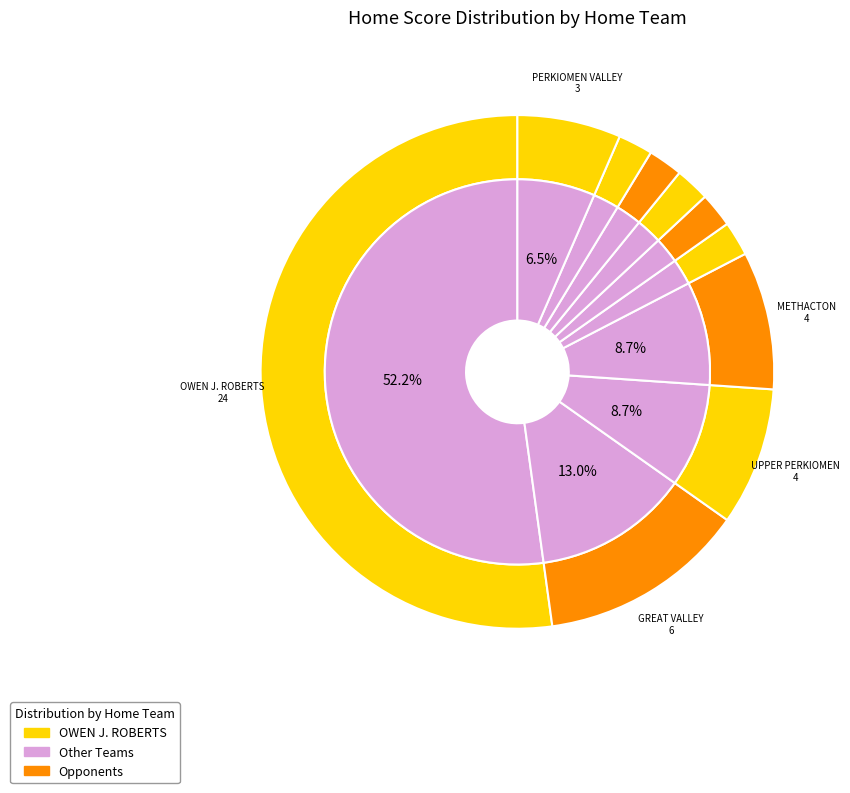

Does GREAT VALLEY account for over 50% of the chart?

No